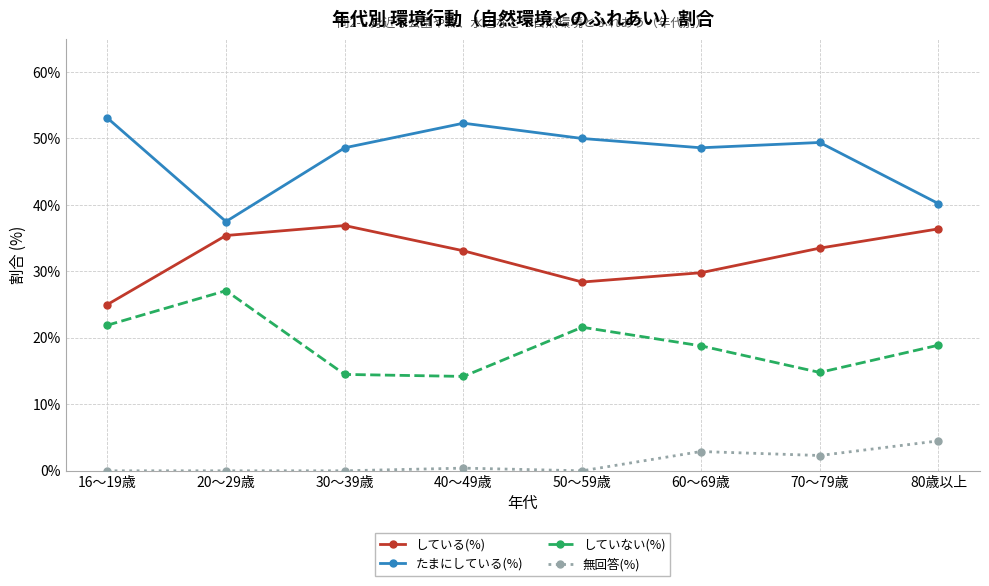

What is the maximum value shown in the chart?

53.1